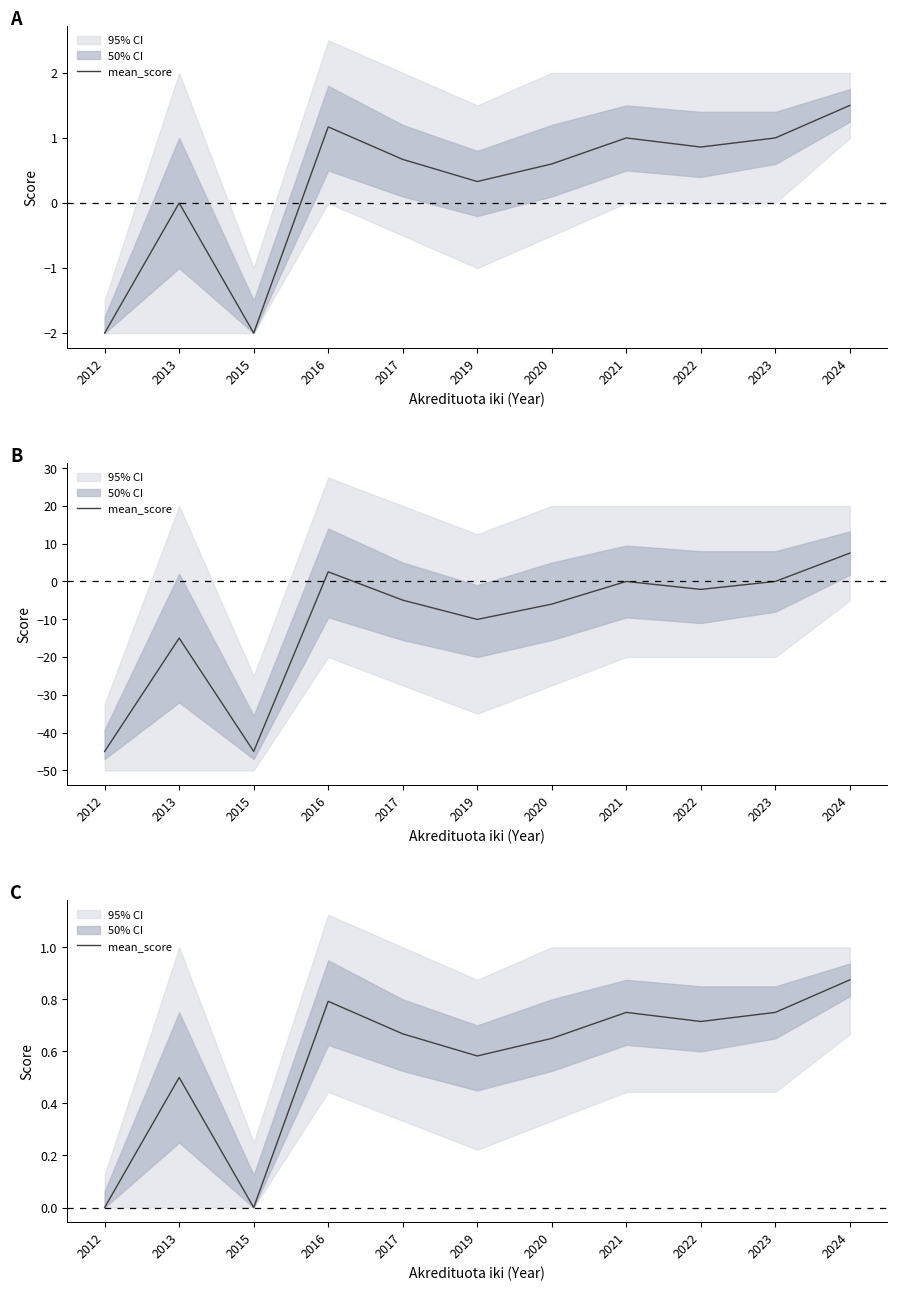

Reading left to right, list all the values displayed in this chart.

0.0	0.5	0.0	0.8	0.7	0.6	0.7	0.8	0.7	0.8	0.9